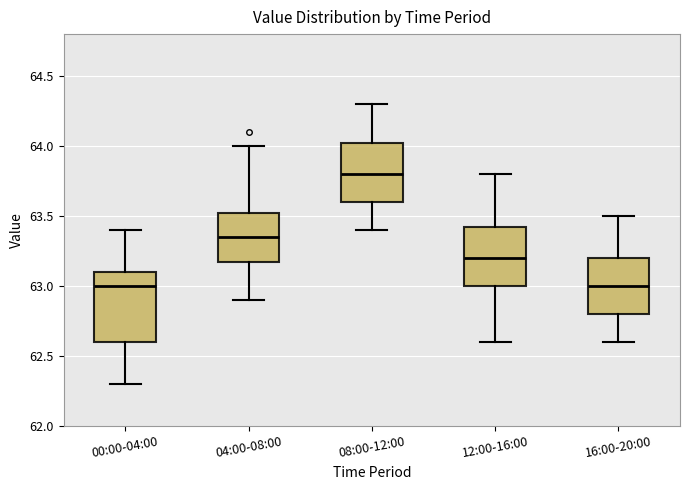

Comparing the boxes themselves (not the whiskers), which one is the tallest?

00:00-04:00